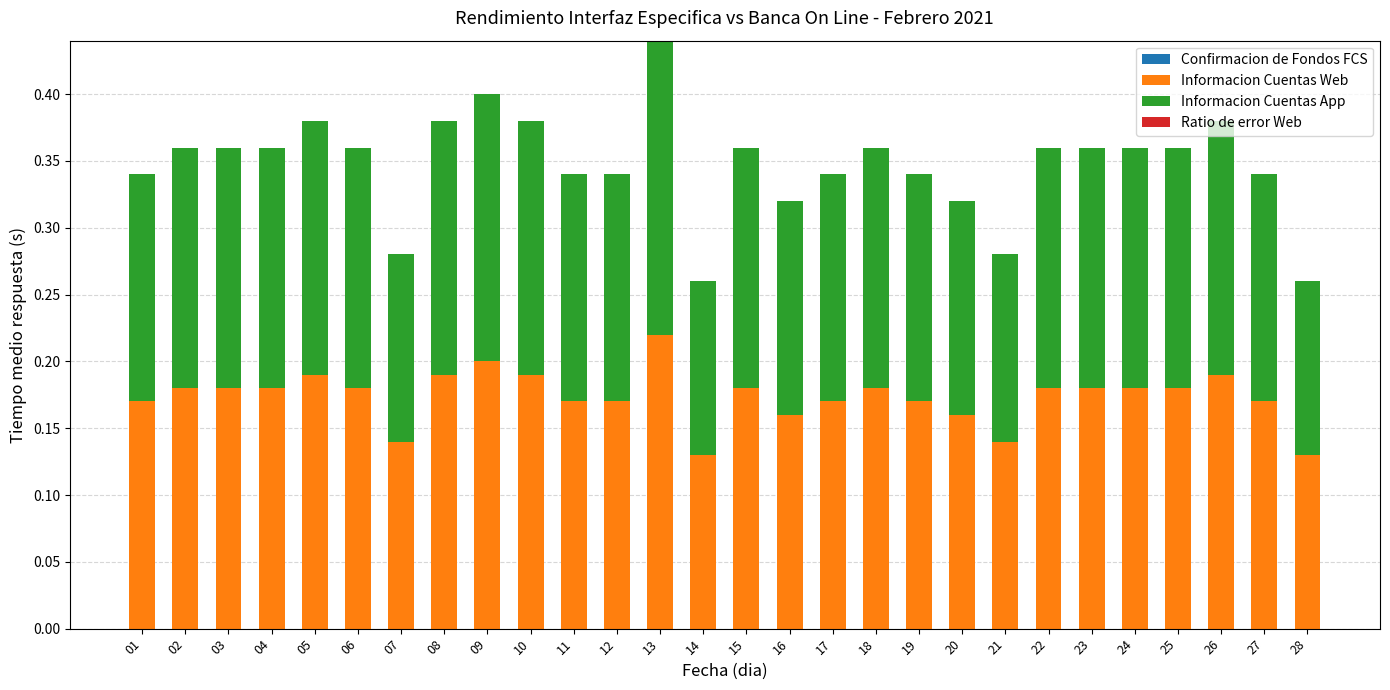

At which label does Informacion Cuentas Web reach its peak?

13